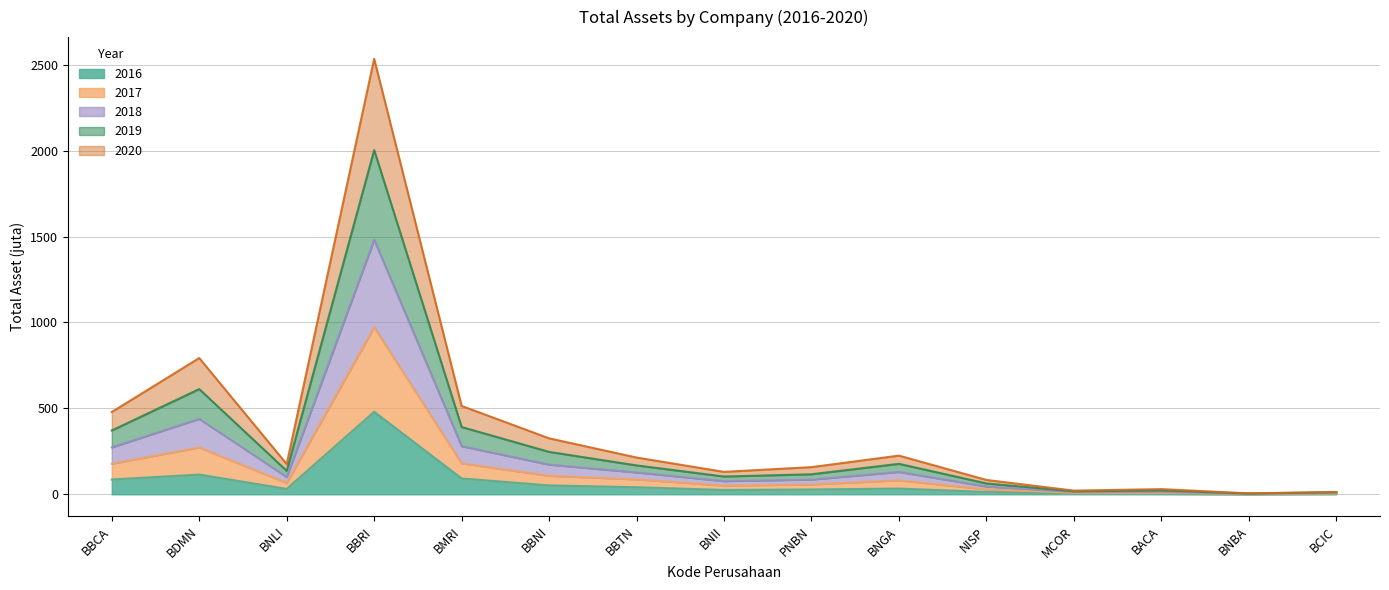

What is the label of the 9th point from the right?

BBTN